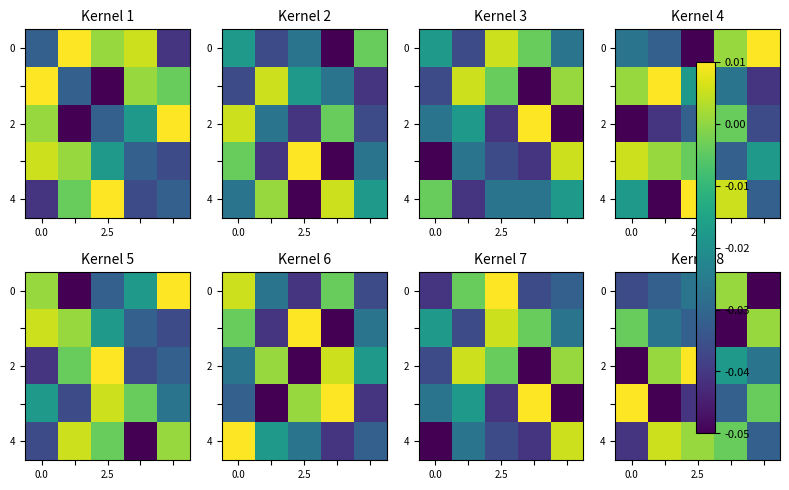

How many series are shown in this chart?

5